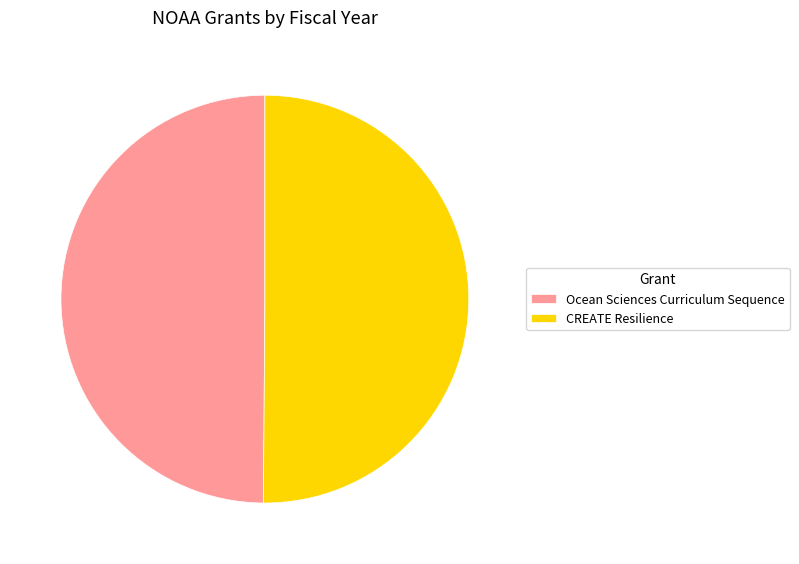

Approximately how many times larger is the value at CREATE Resilience compared to Ocean Sciences Curriculum Sequence?

1.0